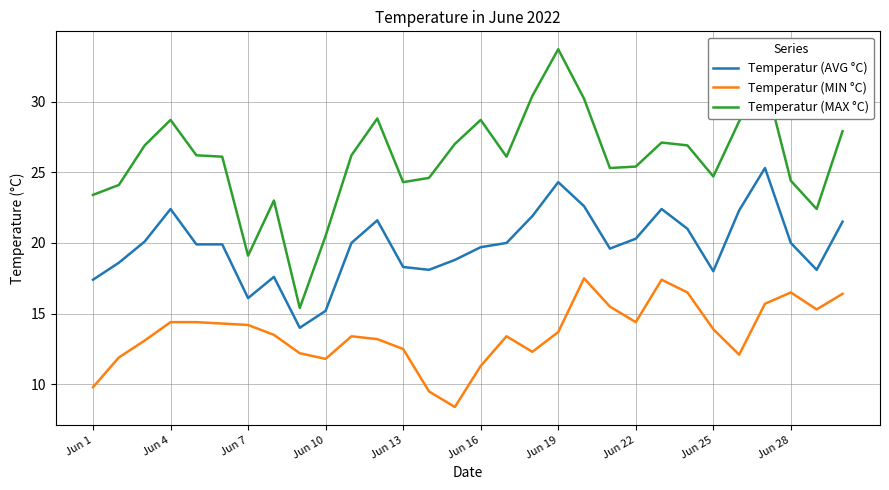

Rank the series by their average value, from lowest to highest.

Temperatur (MIN °C), Temperatur (AVG °C), Temperatur (MAX °C)